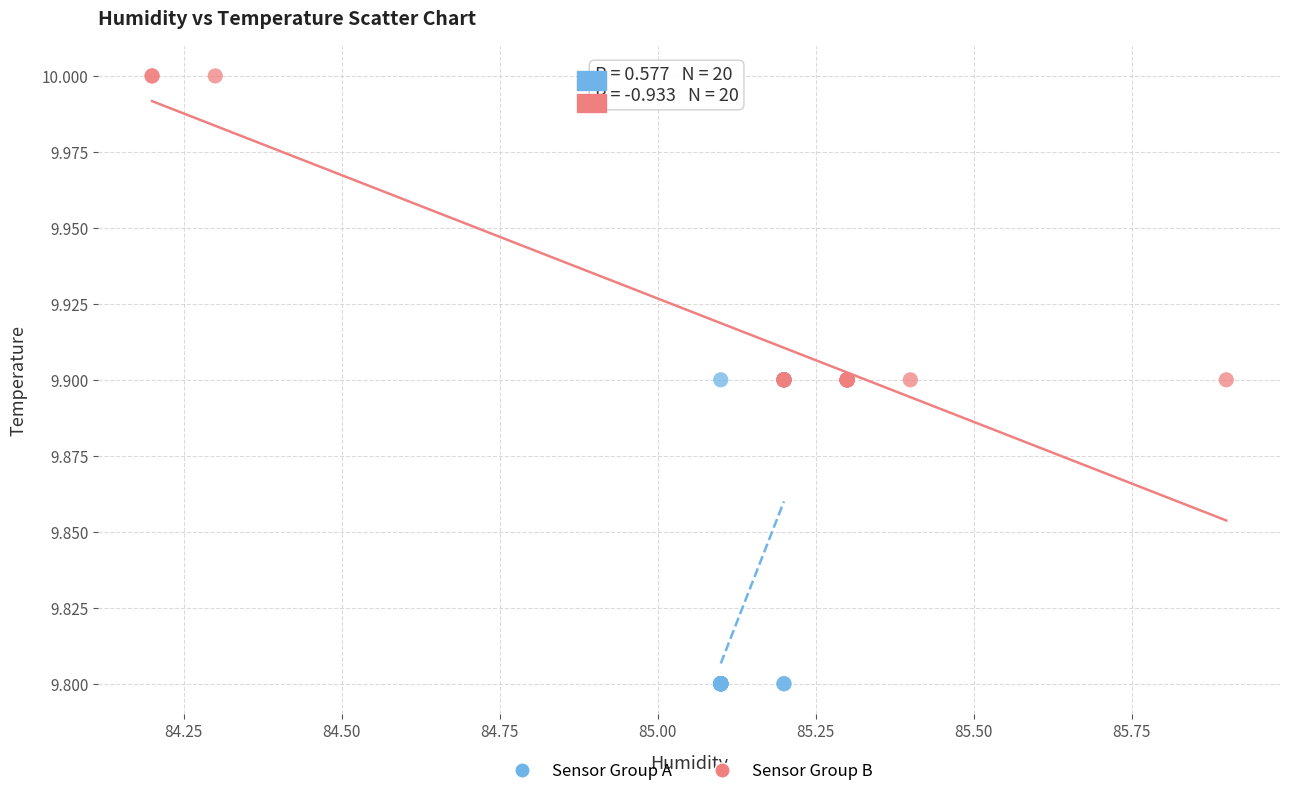

What are all the series names shown in the legend?

Sensor Group A, Sensor Group B